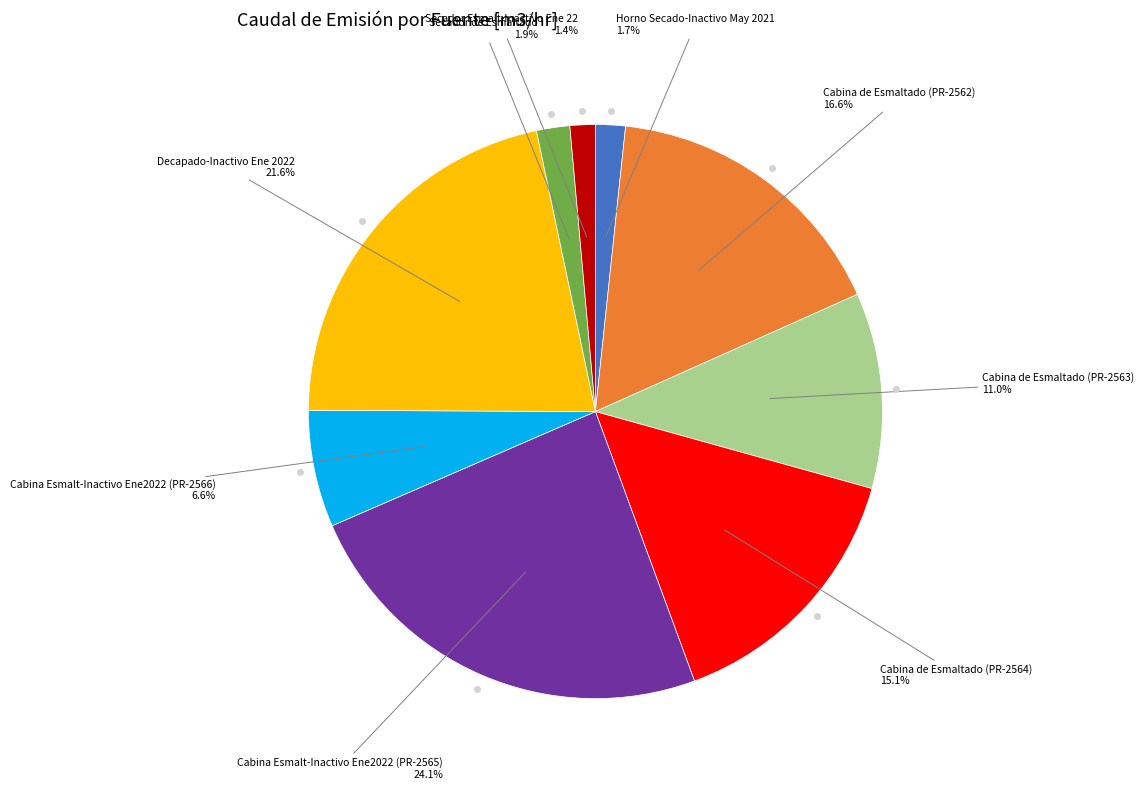

Does any single category account for the majority?

No